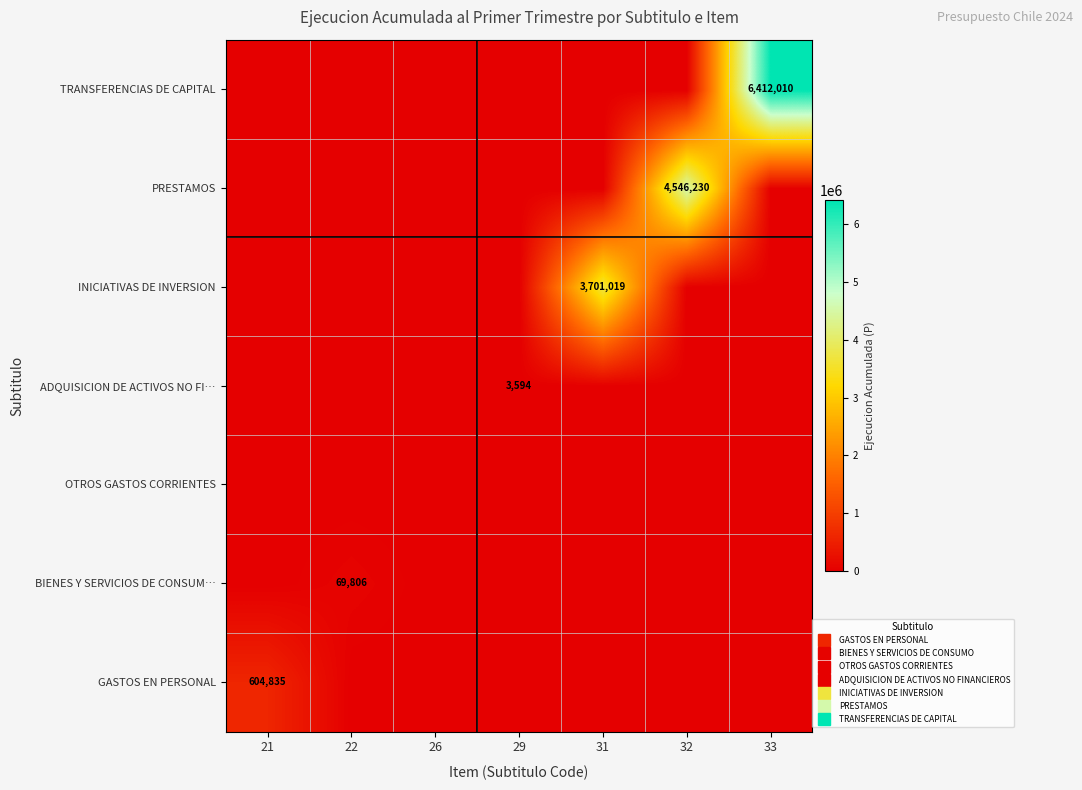

List the series in order of their peak value, lowest first.

OTROS GASTOS CORRIENTES, ADQUISICION DE ACTIVOS NO FI…, BIENES Y SERVICIOS DE CONSUM…, GASTOS EN PERSONAL, INICIATIVAS DE INVERSION, PRESTAMOS, TRANSFERENCIAS DE CAPITAL